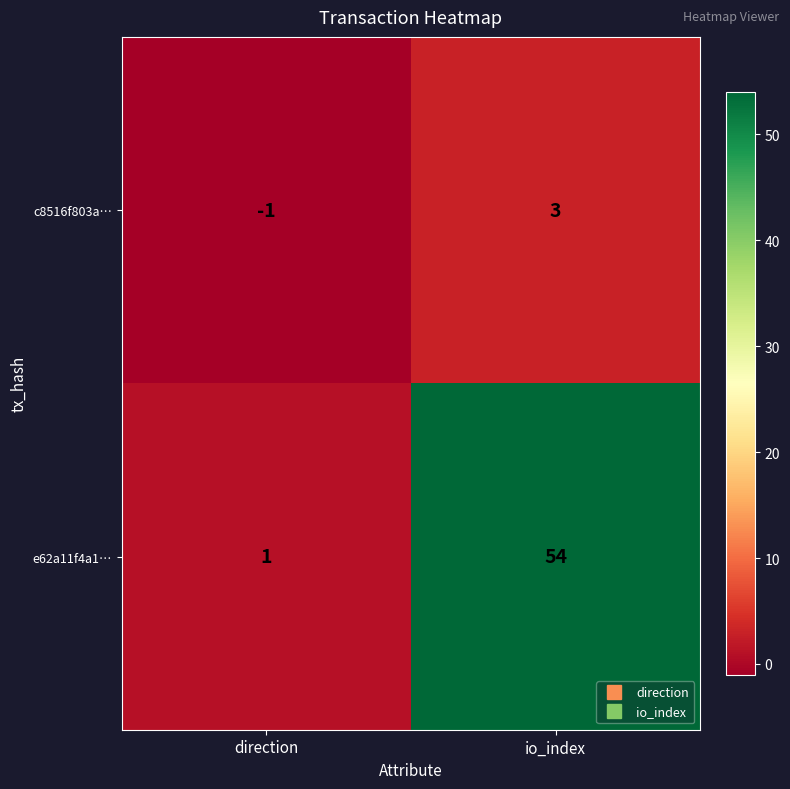

Reading right to left, extract all data points from this chart.

c8516f803a…: 3	-1
e62a11f4a1…: 54	1